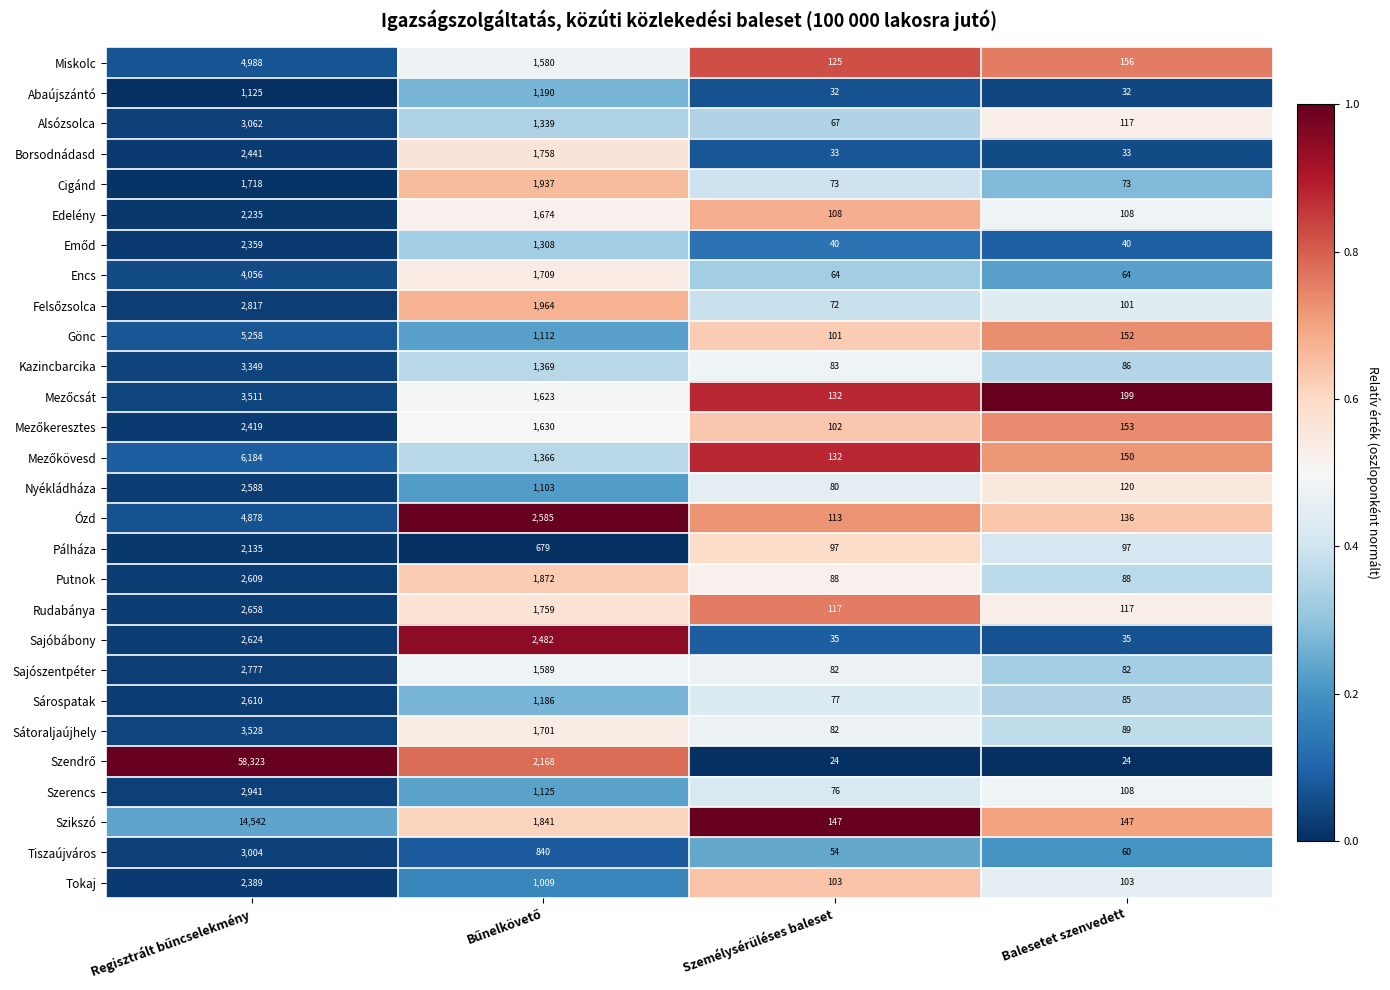

What is the maximum value shown in the chart?

58323